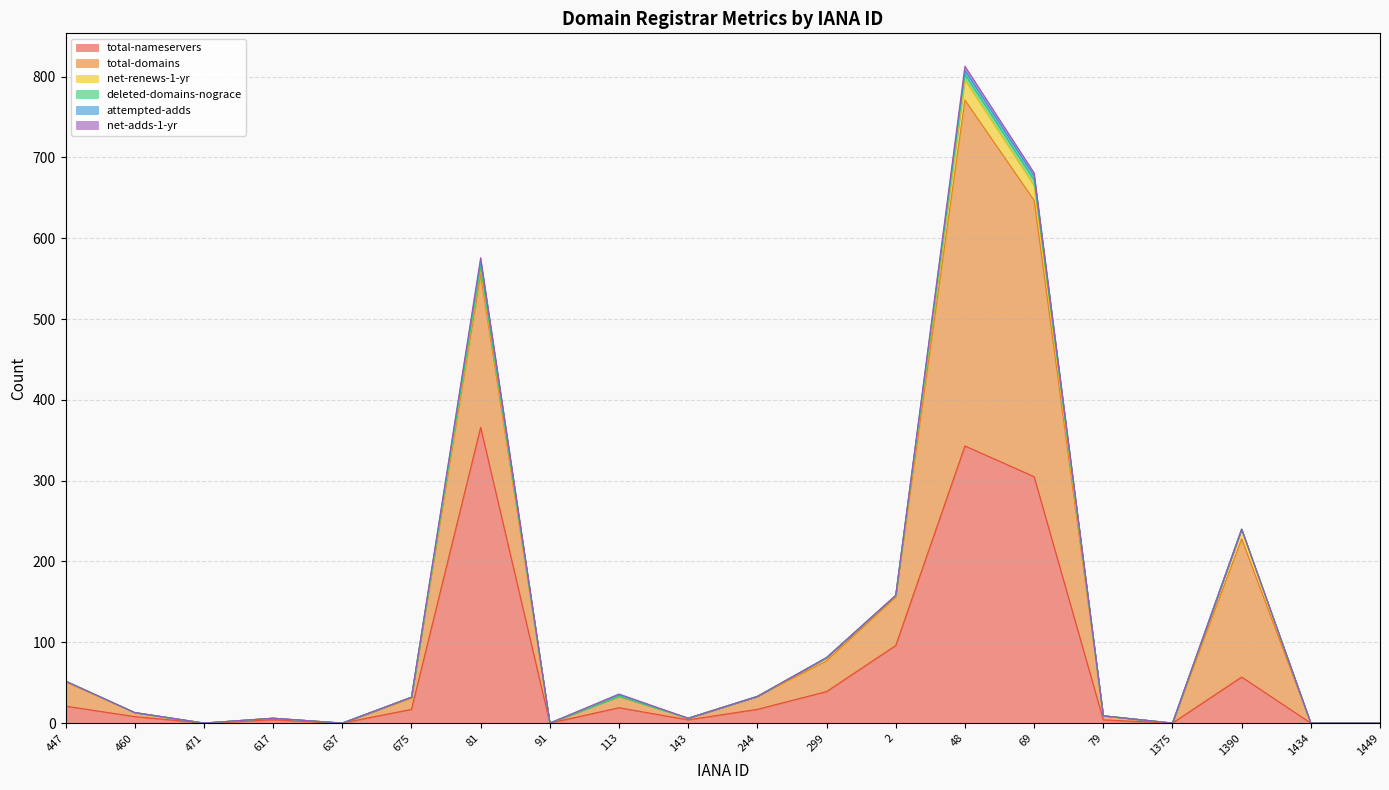

What is the maximum value for total-nameservers?

366